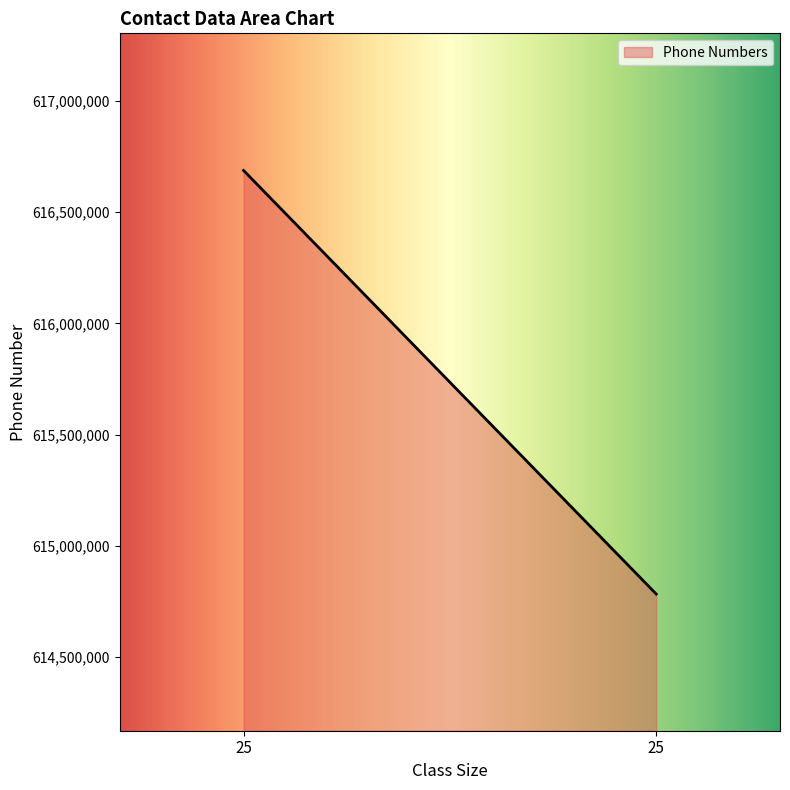

What is the change in value from 25 to 25?

-1904822